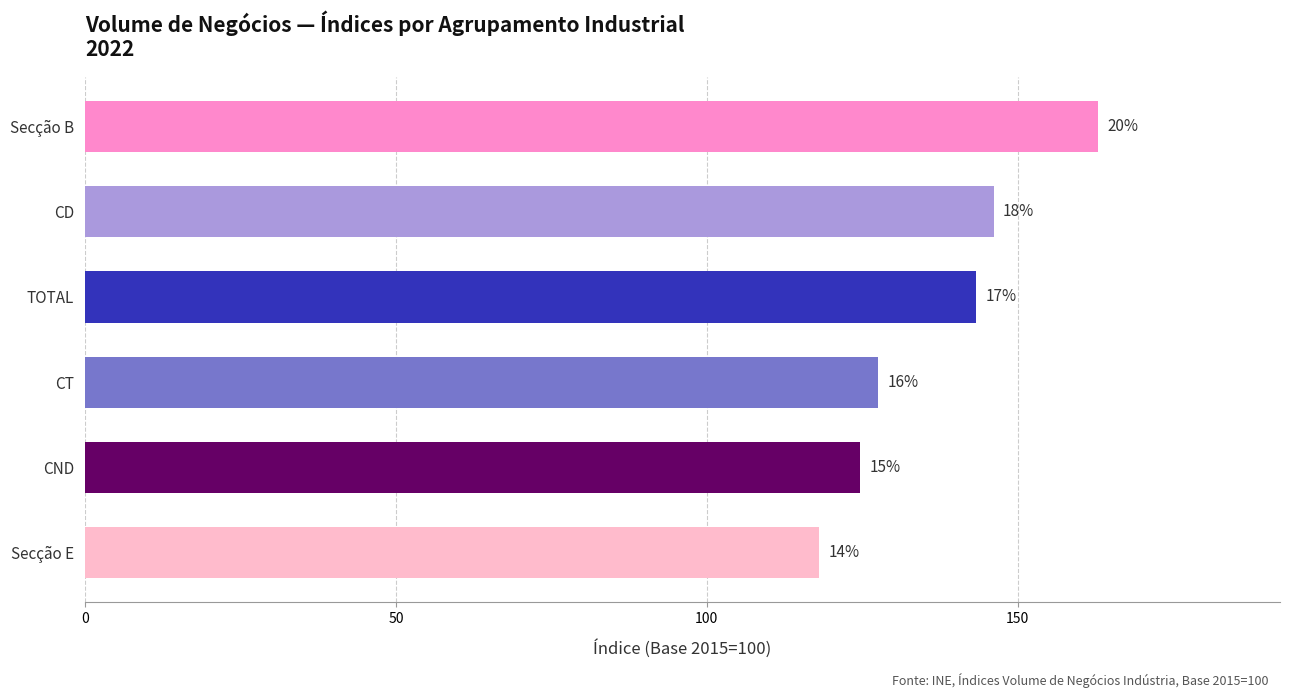

Are the bars horizontal?

Yes